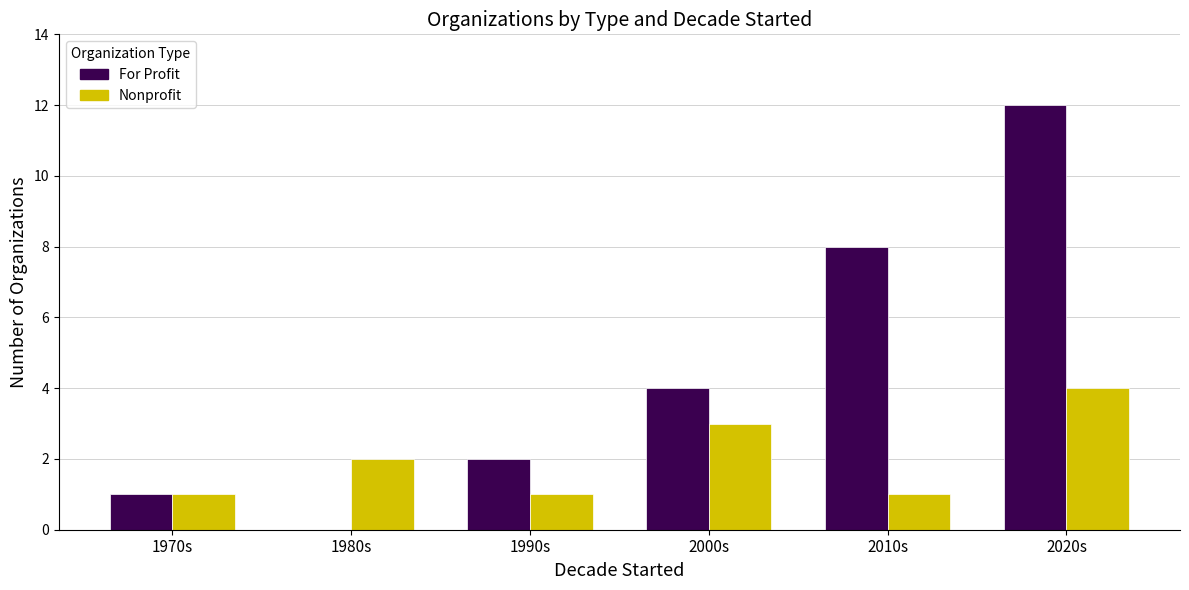

The For Profit series shows 12 at 2020s. True or false?

True